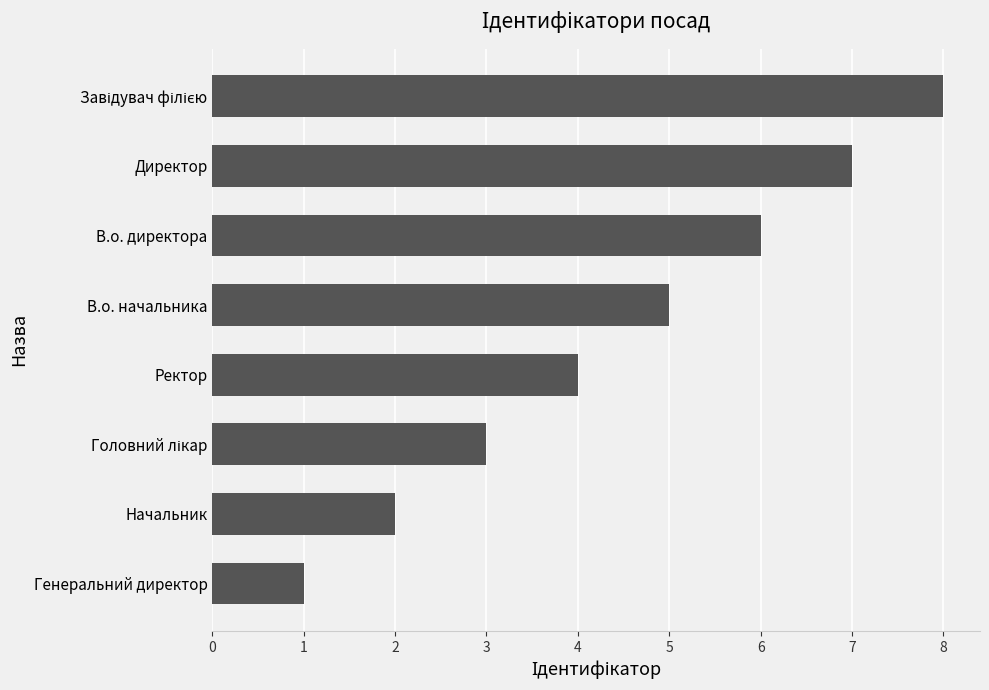

The chart shows a value of 11 at В.о. директора. True or false?

False